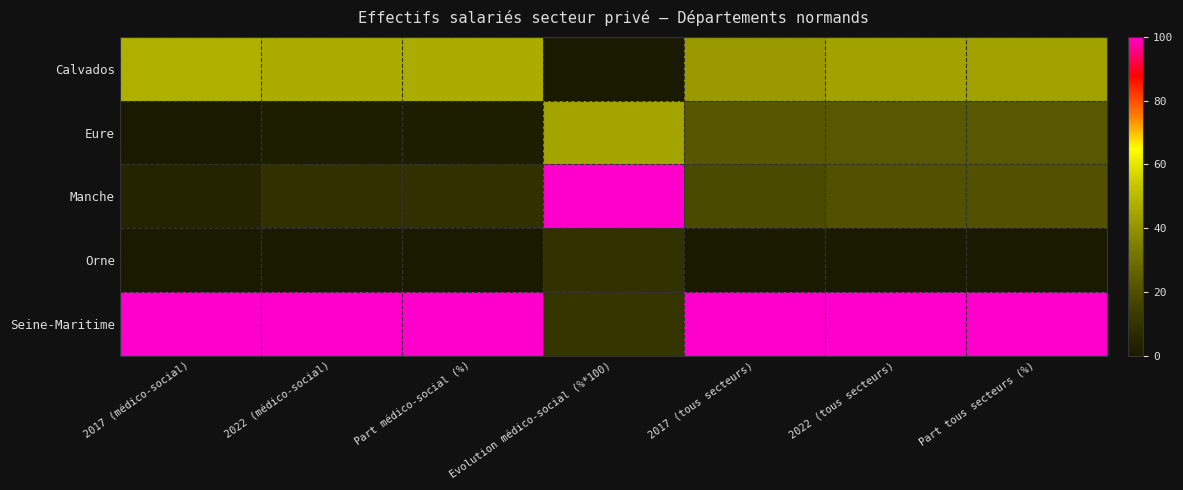

Reading left to right, what are all the values shown in this chart?

Calvados: 2017 (médico-social)=47.6	2022 (médico-social)=46.7	Part médico-social (%)=46.7	Evolution médico-social (%*100)=0.0	2017 (tous secteurs)=41.8	2022 (tous secteurs)=43.9	Part tous secteurs (%)=43.9
Eure: 2017 (médico-social)=0.0	2022 (médico-social)=1.6	Part médico-social (%)=1.6	Evolution médico-social (%*100)=44.8	2017 (tous secteurs)=22.5	2022 (tous secteurs)=22.9	Part tous secteurs (%)=22.9
Manche: 2017 (médico-social)=4.6	2022 (médico-social)=9.3	Part médico-social (%)=9.2	Evolution médico-social (%*100)=100.0	2017 (tous secteurs)=18.6	2022 (tous secteurs)=20.4	Part tous secteurs (%)=20.4
Orne: 2017 (médico-social)=0.1	2022 (médico-social)=0.0	Part médico-social (%)=0.0	Evolution médico-social (%*100)=9.9	2017 (tous secteurs)=0.0	2022 (tous secteurs)=0.0	Part tous secteurs (%)=0.0
Seine-Maritime: 2017 (médico-social)=100.0	2022 (médico-social)=100.0	Part médico-social (%)=100.0	Evolution médico-social (%*100)=11.1	2017 (tous secteurs)=100.0	2022 (tous secteurs)=100.0	Part tous secteurs (%)=100.0